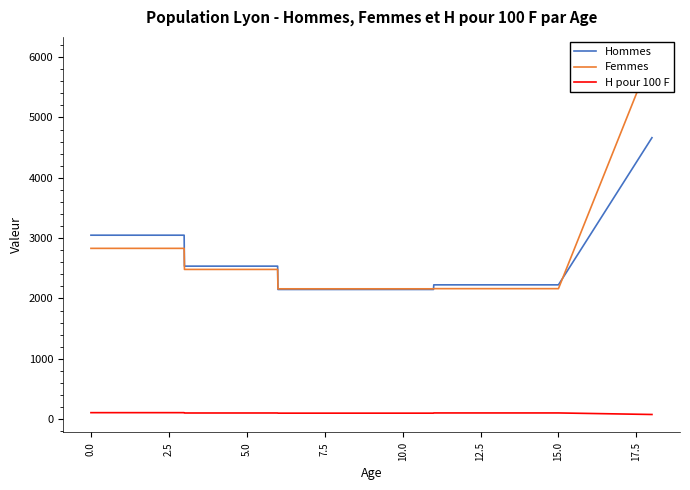

What are all the series names shown in the legend?

Hommes, Femmes, H pour 100 F